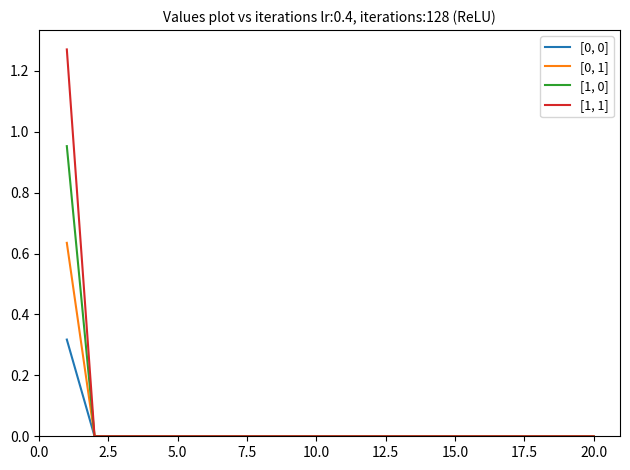

Which series has the widest spread of values?

[1, 1]